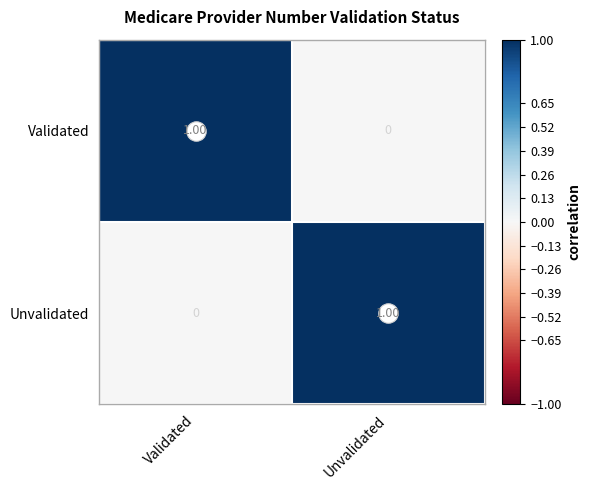

At which label does Validated reach its peak?

Validated